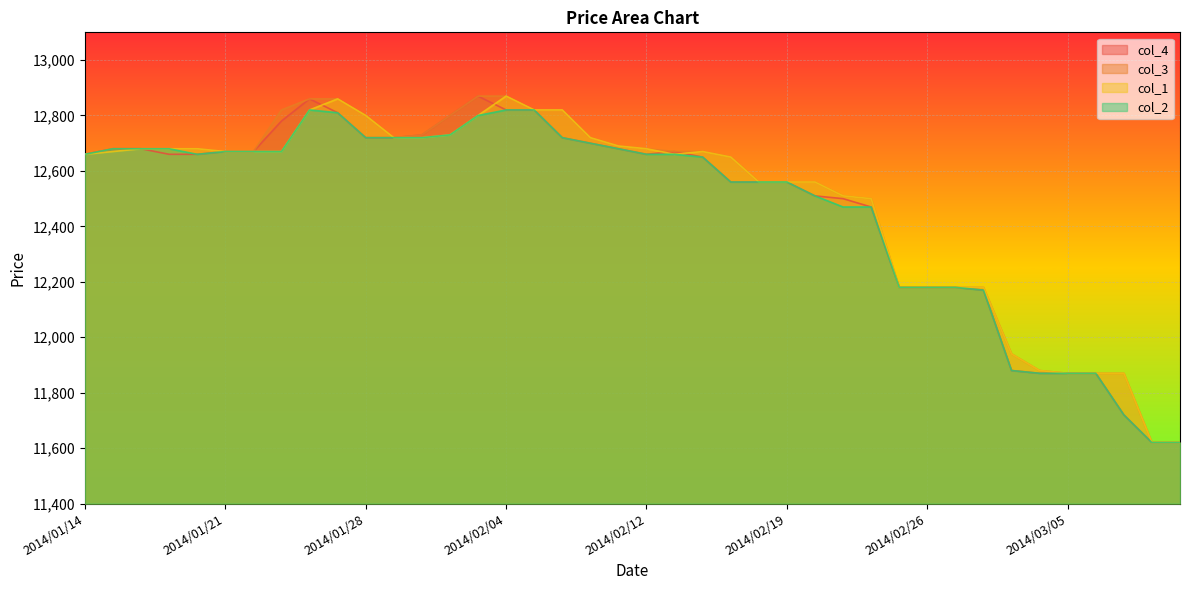

What is the label of the 16th point from the right?

2014/02/18